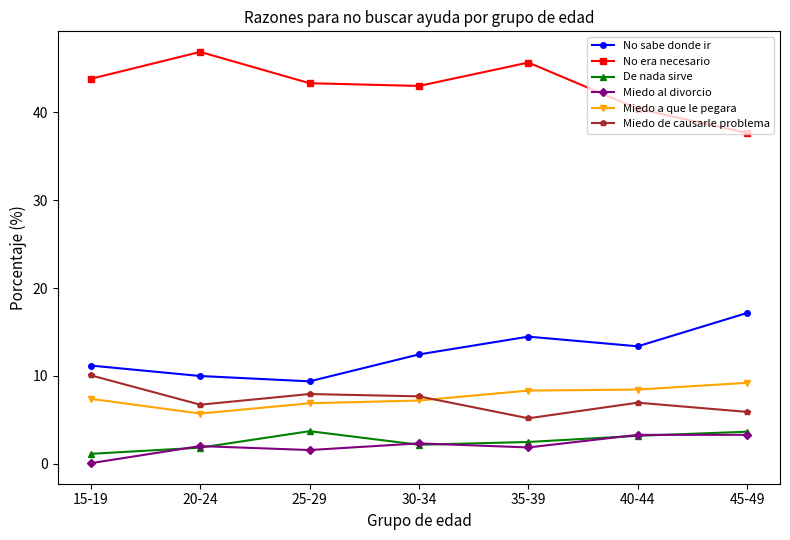

Does the chart display data point markers on the line(s)?

Yes